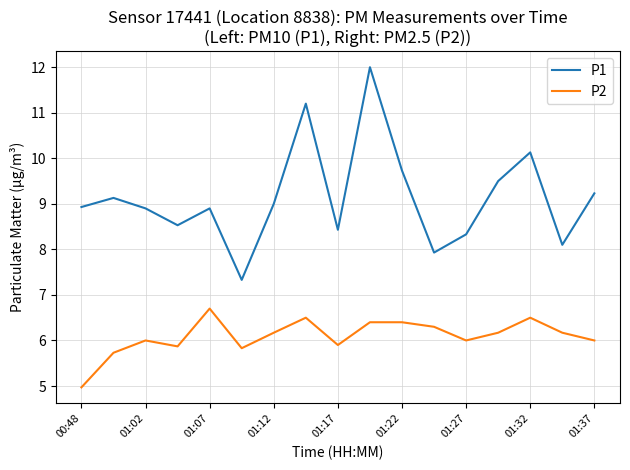

Rank the series by their average value, from highest to lowest.

P1, P2